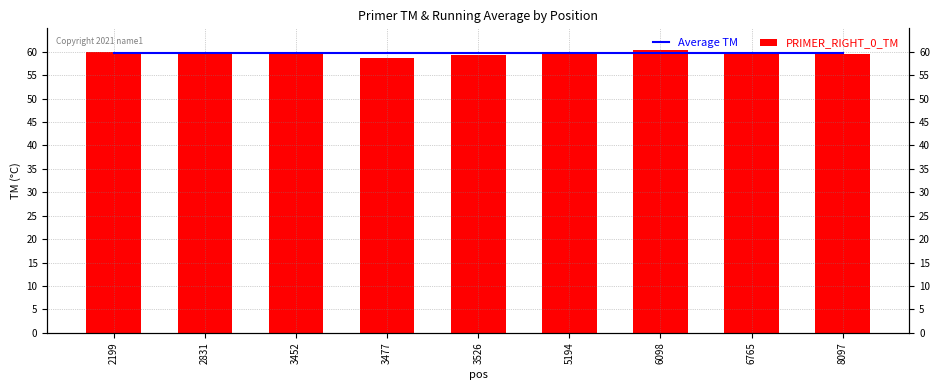

Reading left to right, extract all data points from this chart.

Average TM: 2199=59.8	2831=59.8	3452=59.8	3477=59.8	3526=59.8	5194=59.8	6098=59.8	6765=59.8	8097=59.8
PRIMER_RIGHT_0_TM: 2199=60.0	2831=60.0	3452=59.9	3477=58.6	3526=59.3	5194=60.0	6098=60.3	6765=59.5	8097=59.6